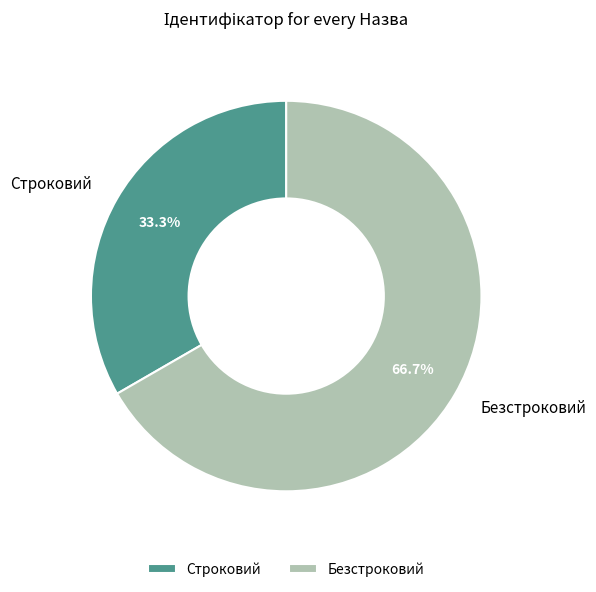

True or false: Строковий accounts for 33% of the total.

True